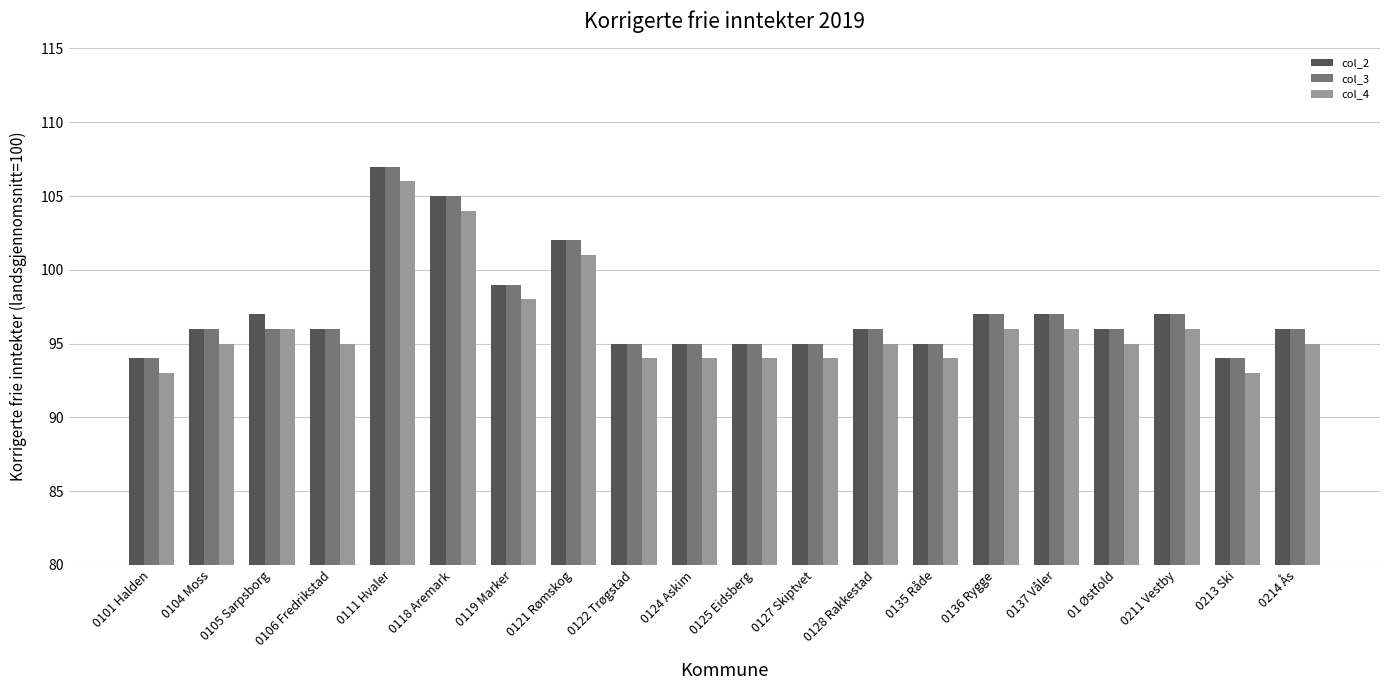

What is the total value across all series at 0214 Ås?

287